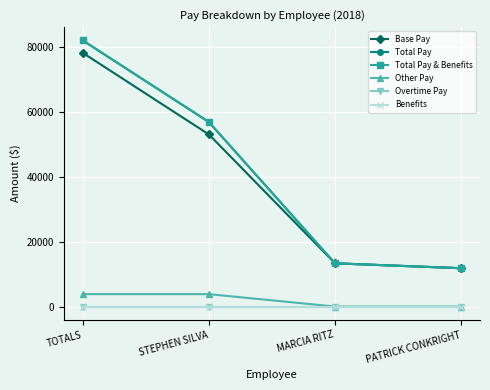

At which category does the chart reach its peak across all series?

TOTALS